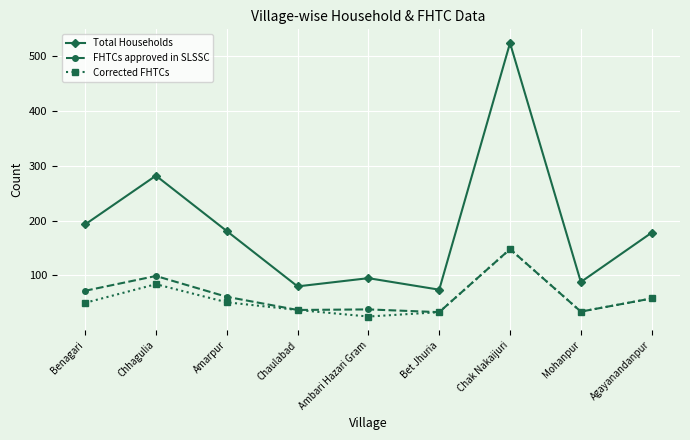

True or false: Total Households and Corrected FHTCs intersect in this chart.

False